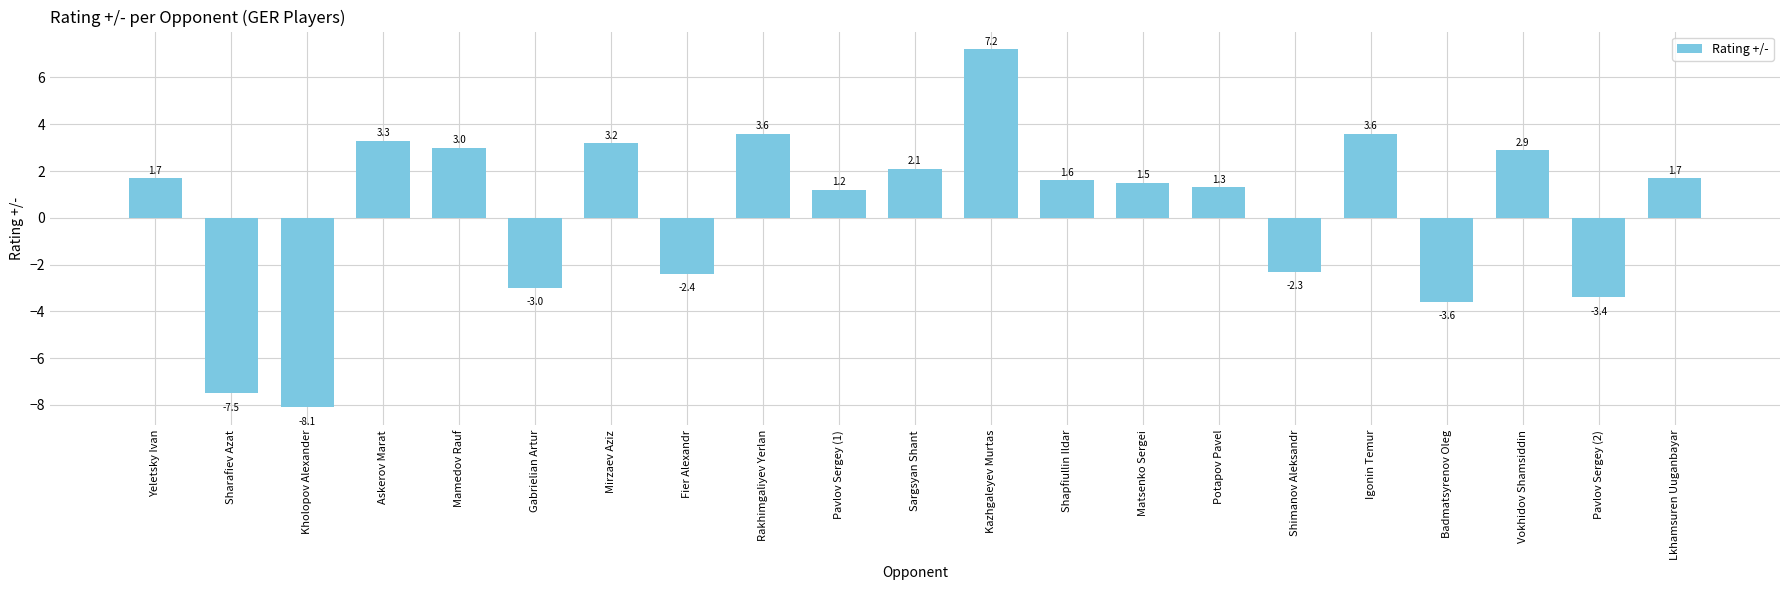

Which category has the lowest value across all series?

Kholopov Alexander